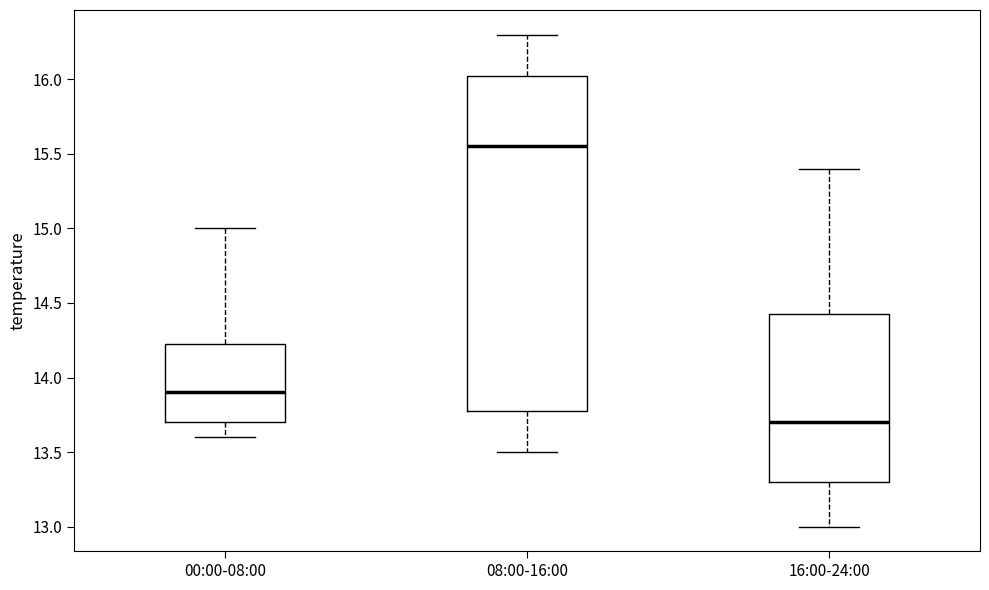

Reading left to right, transcribe this box plot: for each box, give where its median line is, the range the box spans, and where its two whiskers end, as read against the y-axis. The values are not printed on the chart, so give them approximately, as read against the axis.

00:00-08:00: median 13.90, box 13.70 to 14.25, whiskers 13.60 to 15.00
08:00-16:00: median 15.55, box 13.80 to 16.05, whiskers 13.50 to 16.30
16:00-24:00: median 13.70, box 13.30 to 14.45, whiskers 13.00 to 15.40